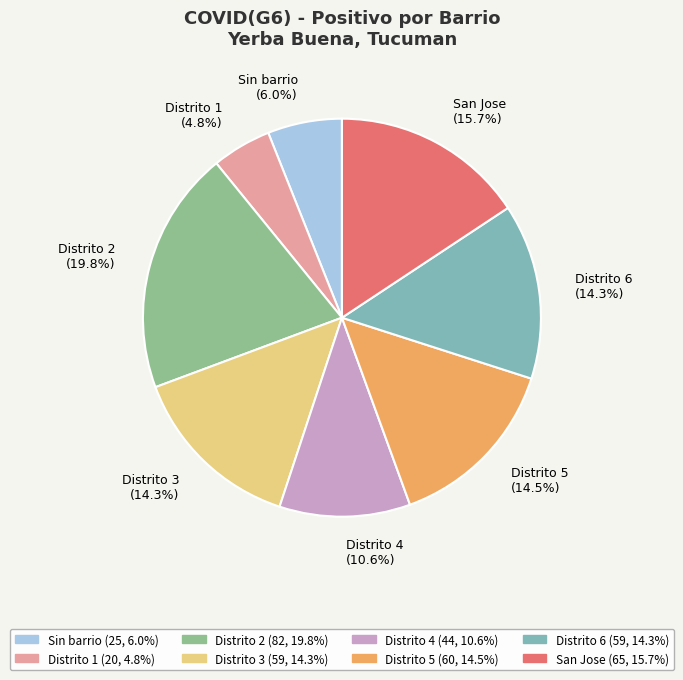

To the nearest percent, what is the difference between the largest and smallest slice percentages?

15%